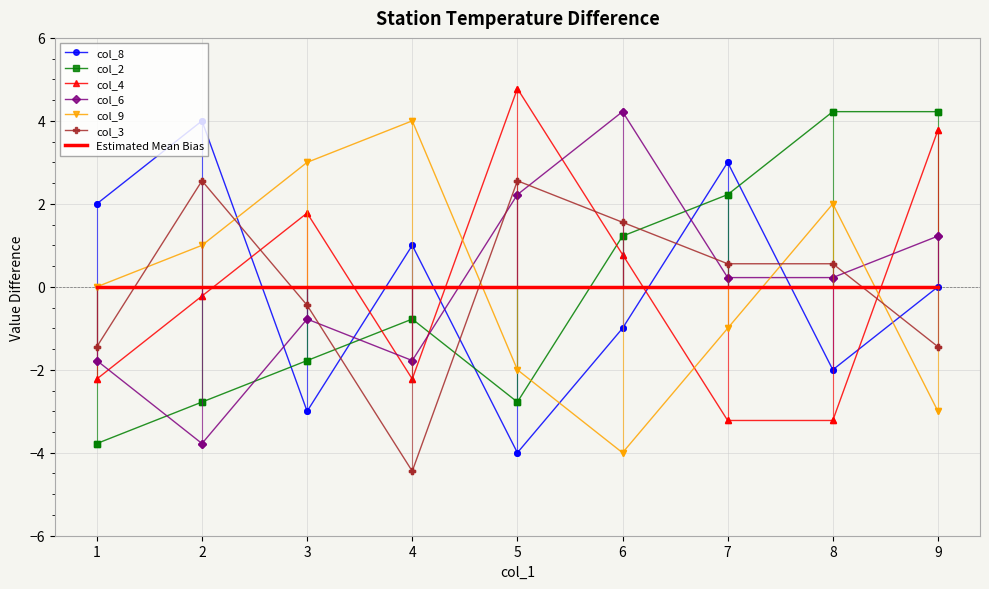

What is the difference between the maximum and minimum values in the col_6 series?

8